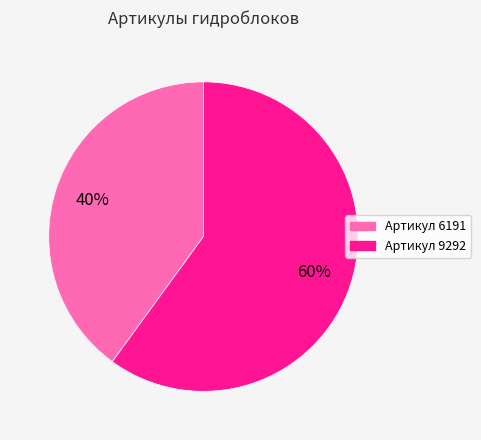

How many segments does this pie chart have?

2